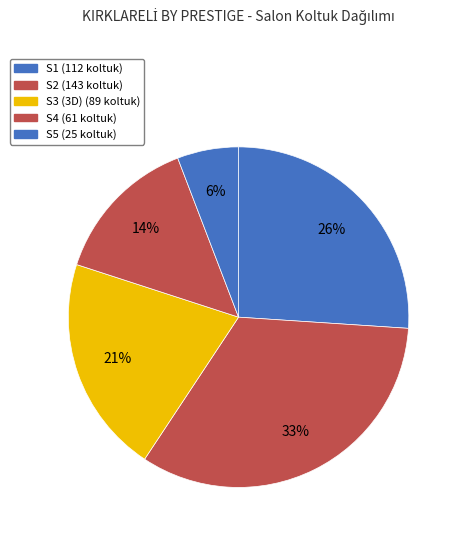

Between S4 and S2, which is larger?

S2